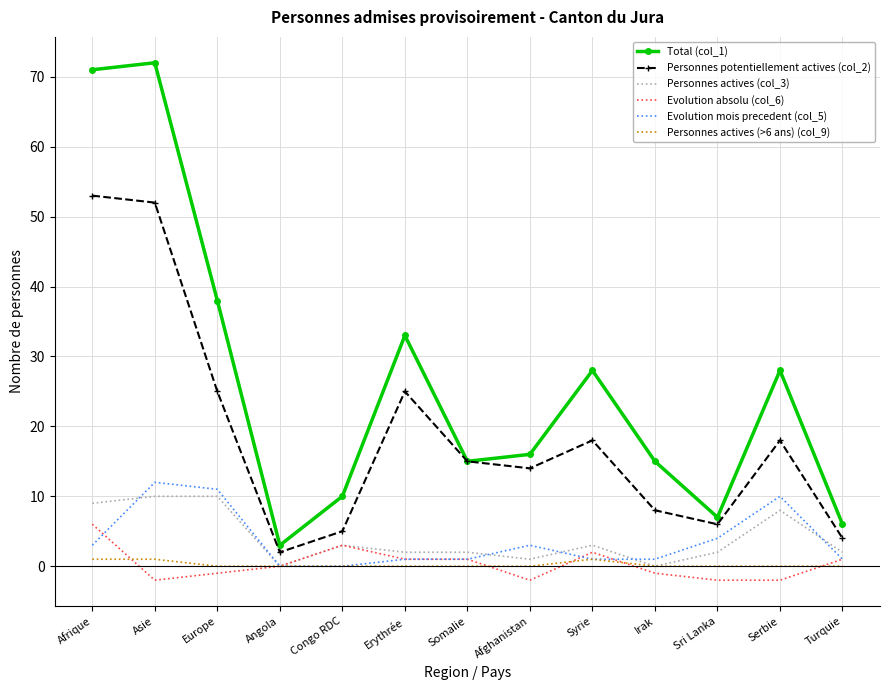

True or false: Total (col_1) and Evolution absolu (col_6) cross at least once.

False